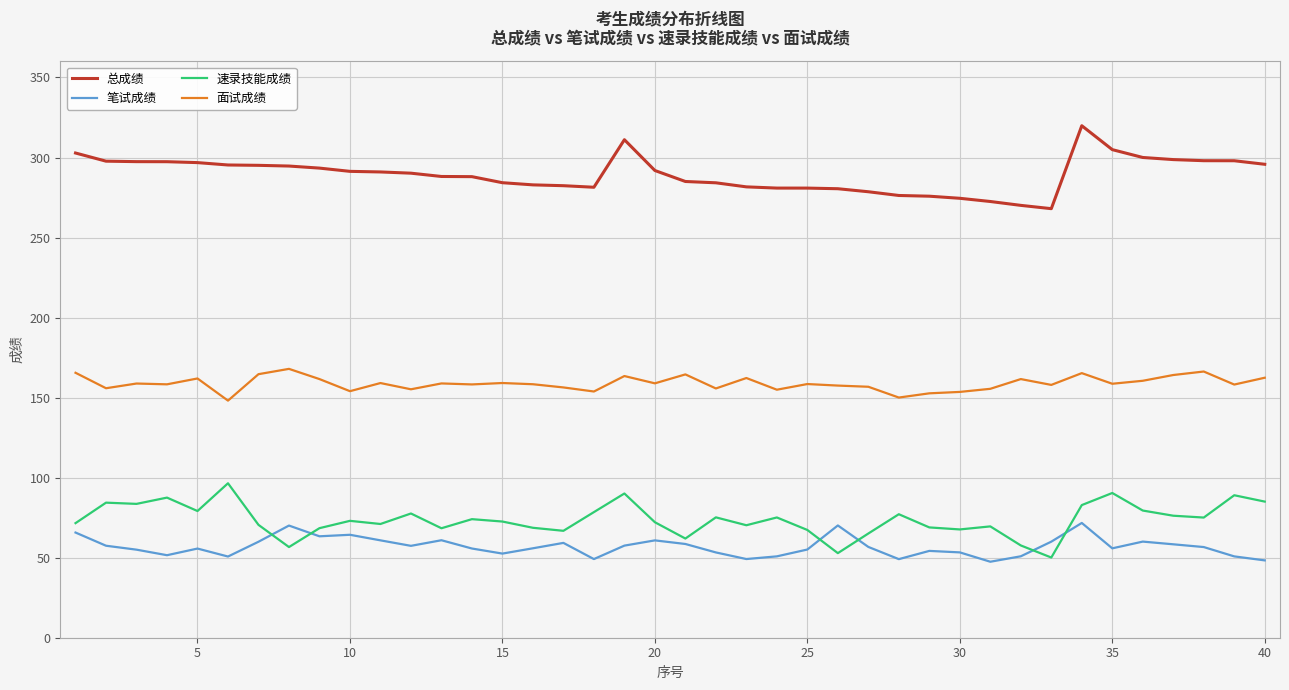

Rank the series by their maximum value, from lowest to highest.

笔试成绩, 速录技能成绩, 面试成绩, 总成绩